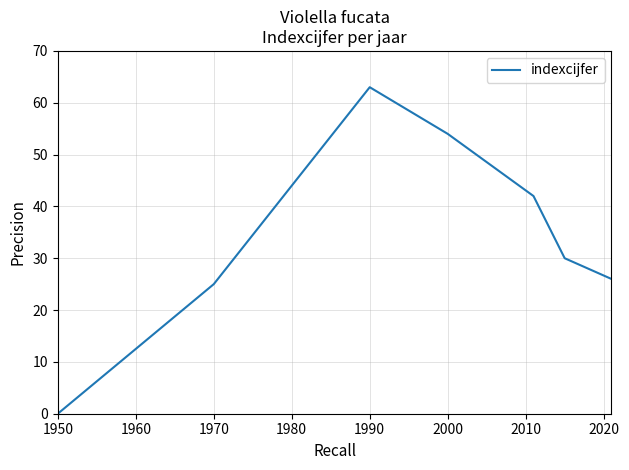

What is the difference between the maximum and minimum values?

63